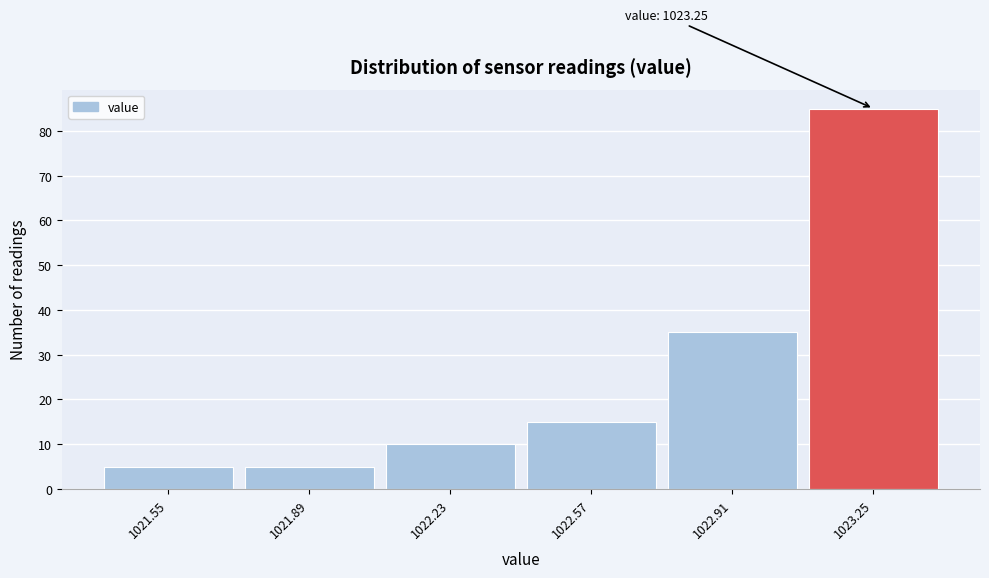

Over which range of the x-axis is the bar tallest?

1023.08 to 1023.42